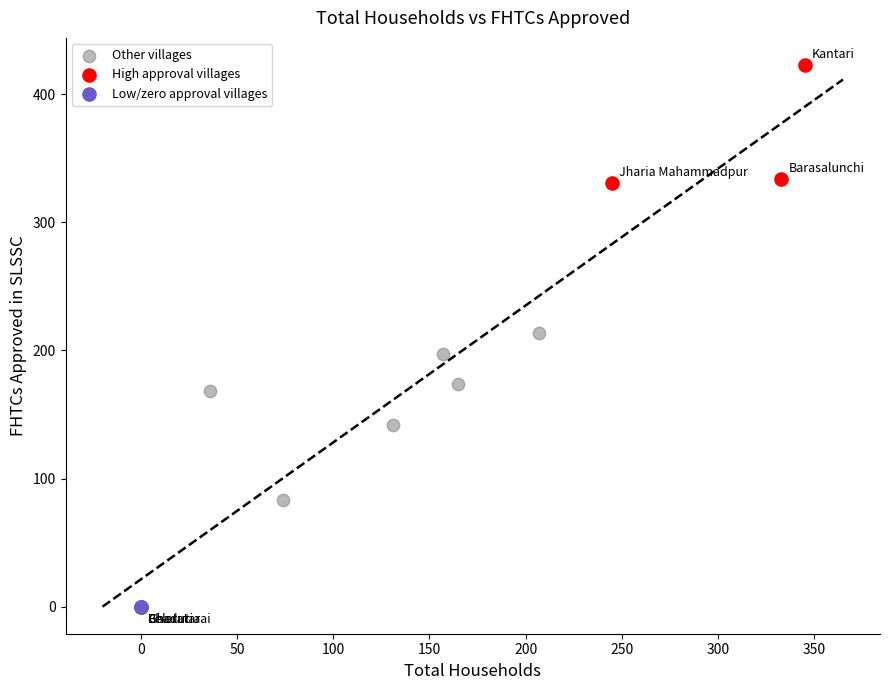

Which series reaches the maximum Y coordinate?

High approval villages